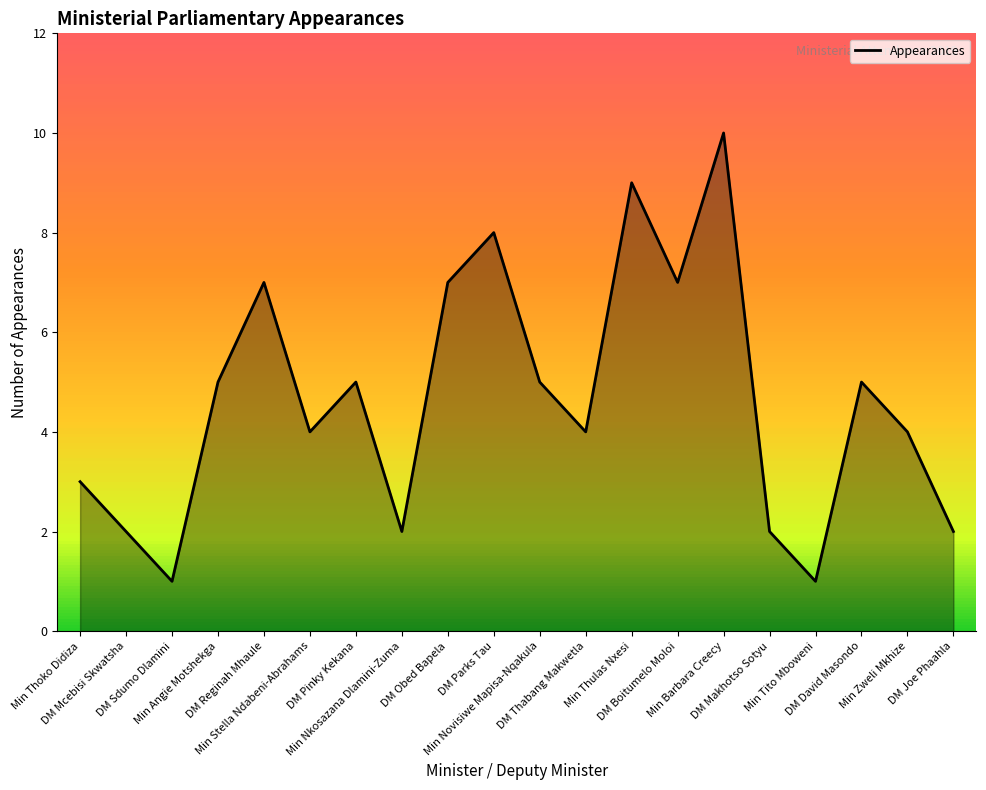

Does the chart display data point markers on the line(s)?

No